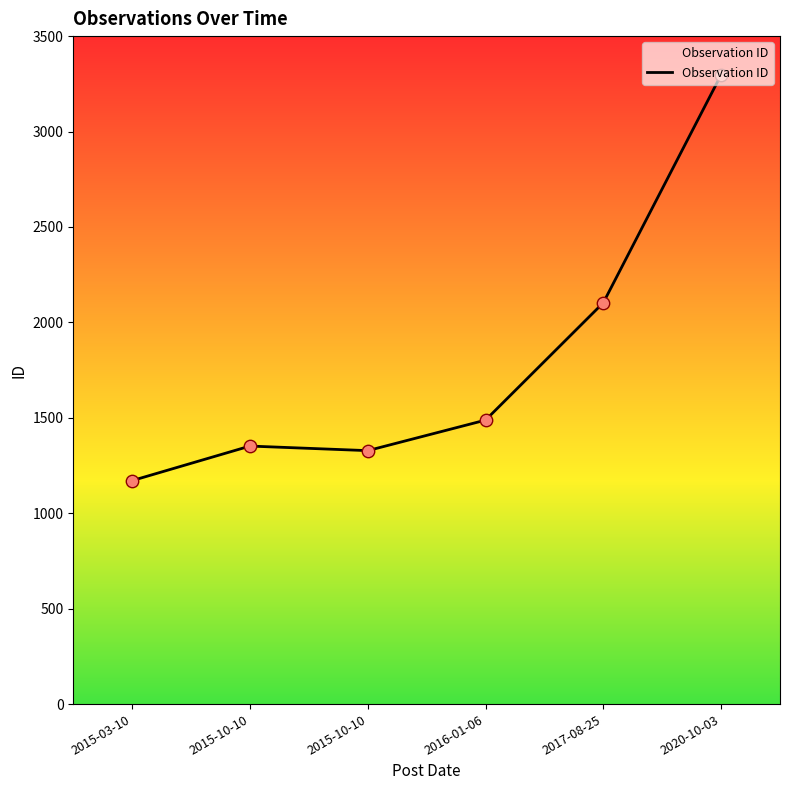

What is the change in value from 2015-03-10 to 2017-08-25?

+932